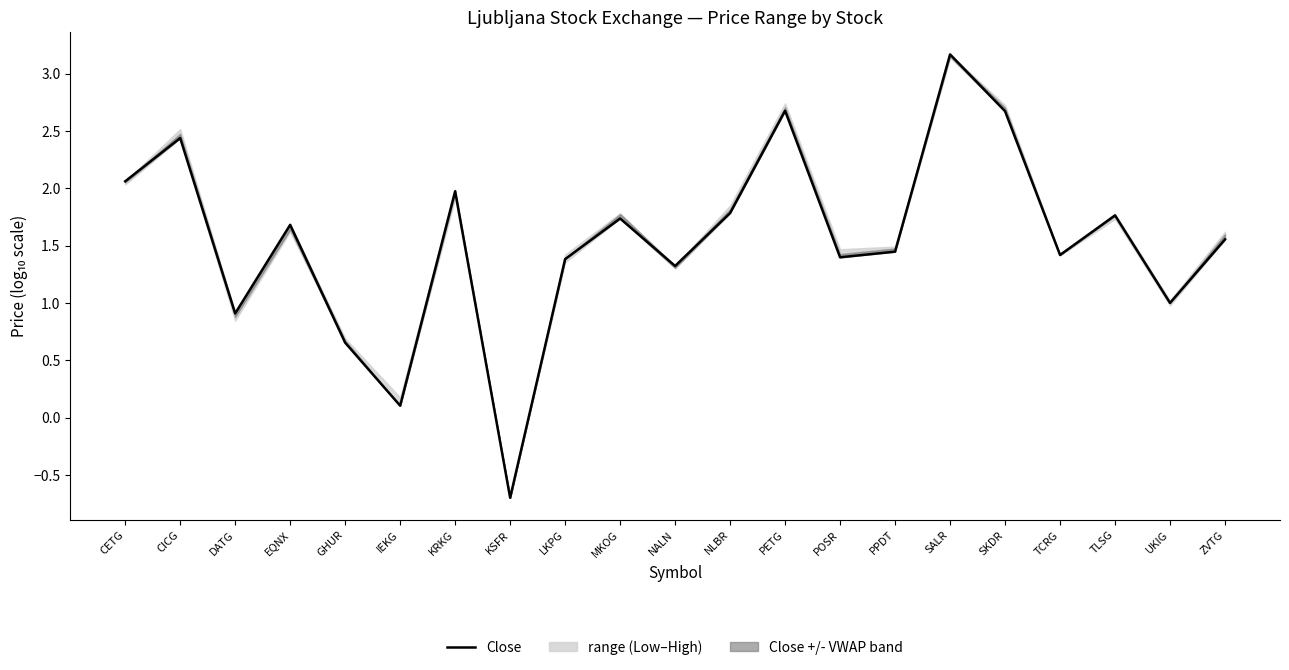

How many positive values are there?

20